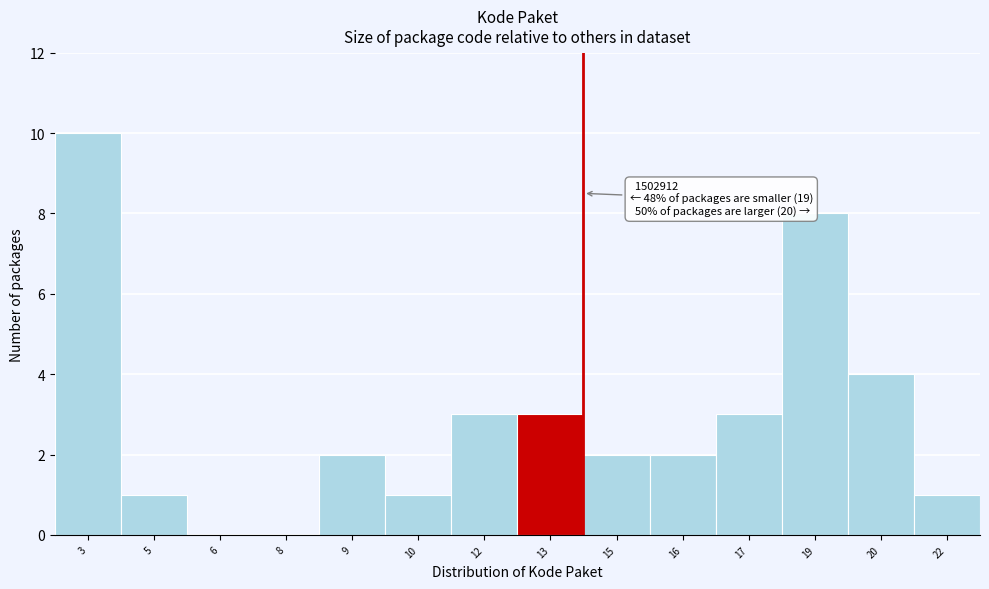

Reading left to right, what are all the values shown in this chart?

3=10	5=1	6=0	8=0	9=2	10=1	12=3	13=3	15=2	16=2	17=3	19=8	20=4	22=1